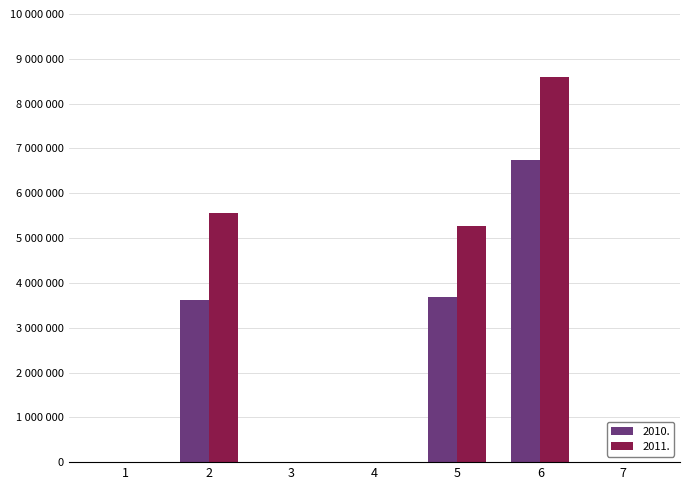

What are all the series names shown in the legend?

2010., 2011.